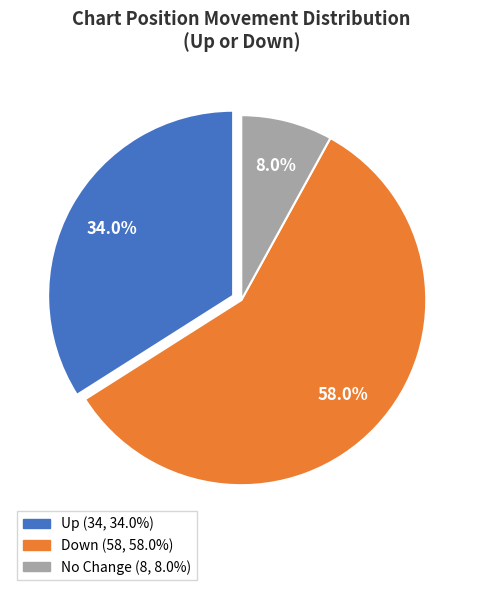

Is there a majority slice in this chart?

Yes